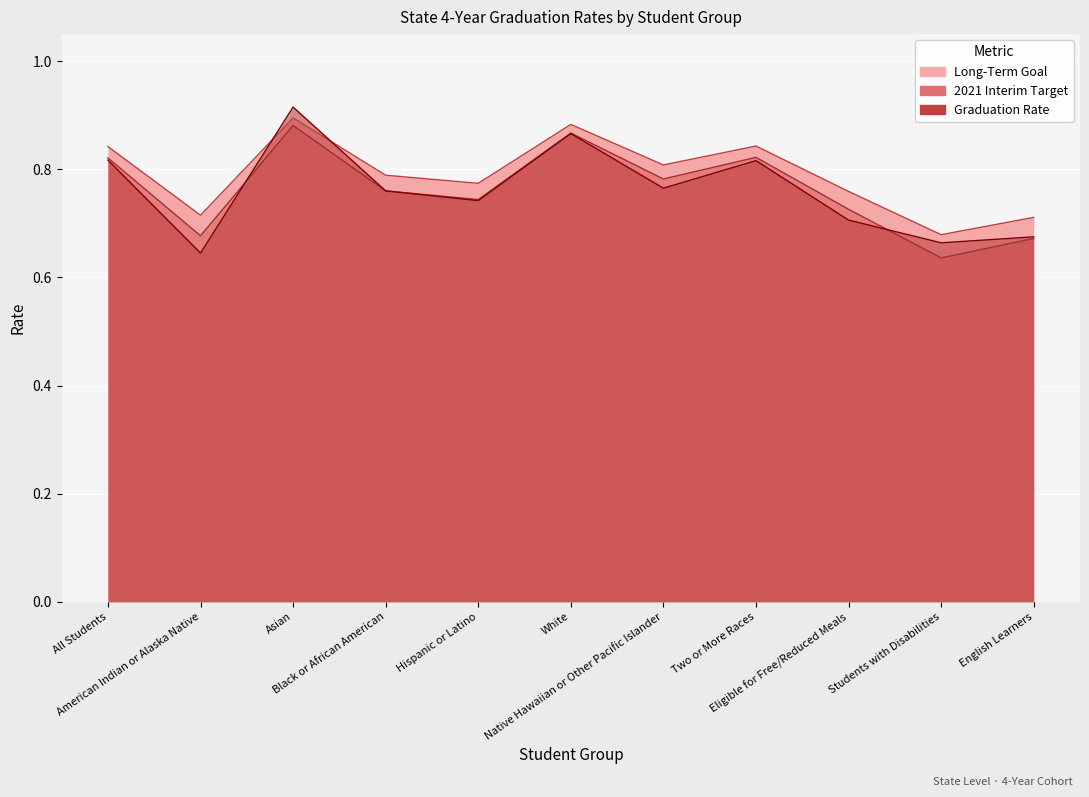

Does the chart display data point markers on the line(s)?

No